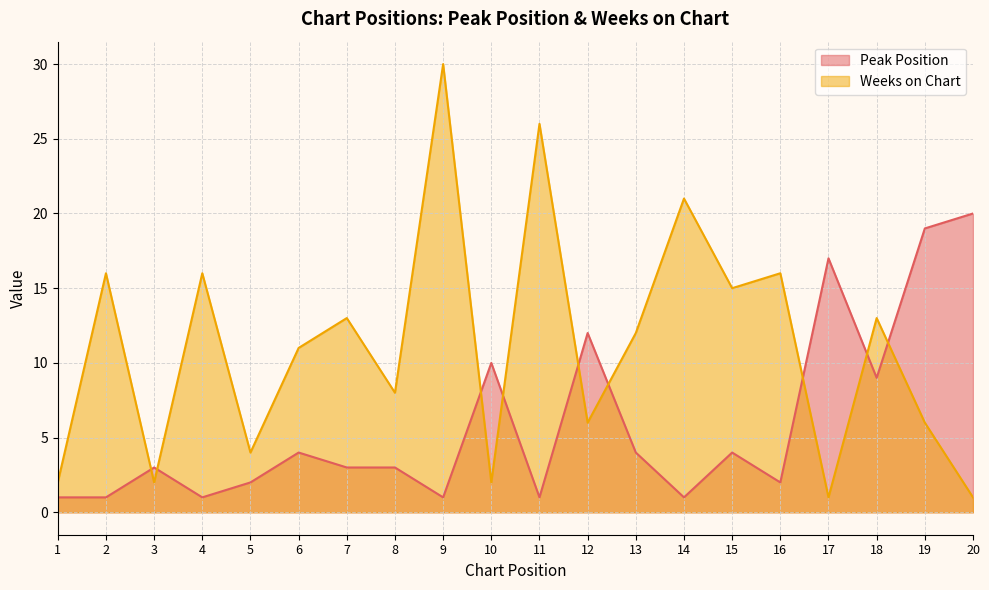

What is the value of the Weeks on Chart point at the 18th from the left?

13